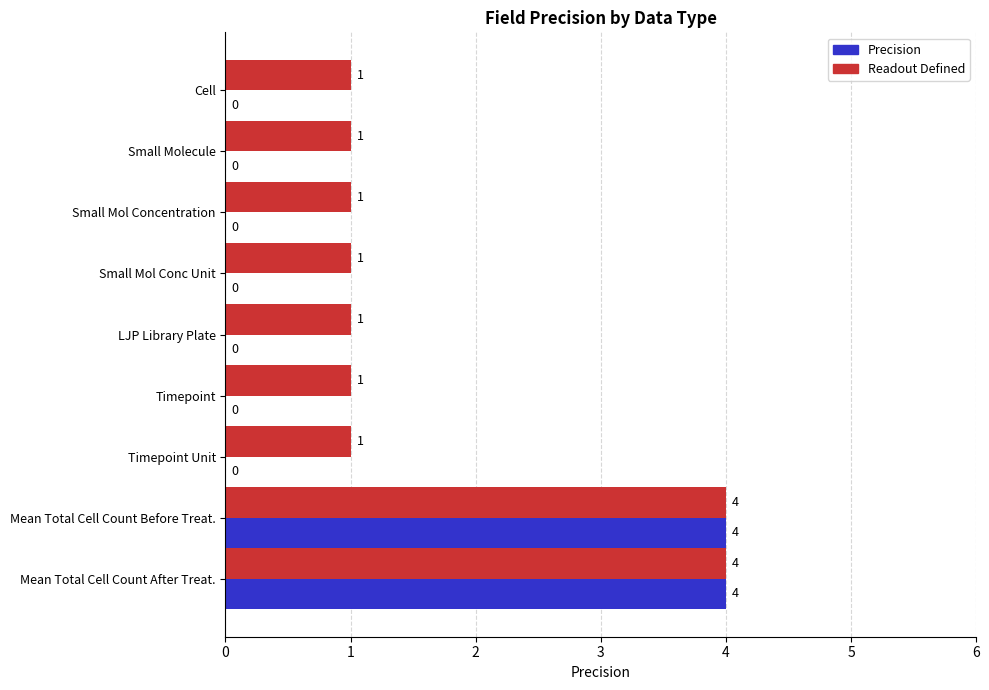

The Precision series shows 2 at LJP Library Plate. True or false?

False